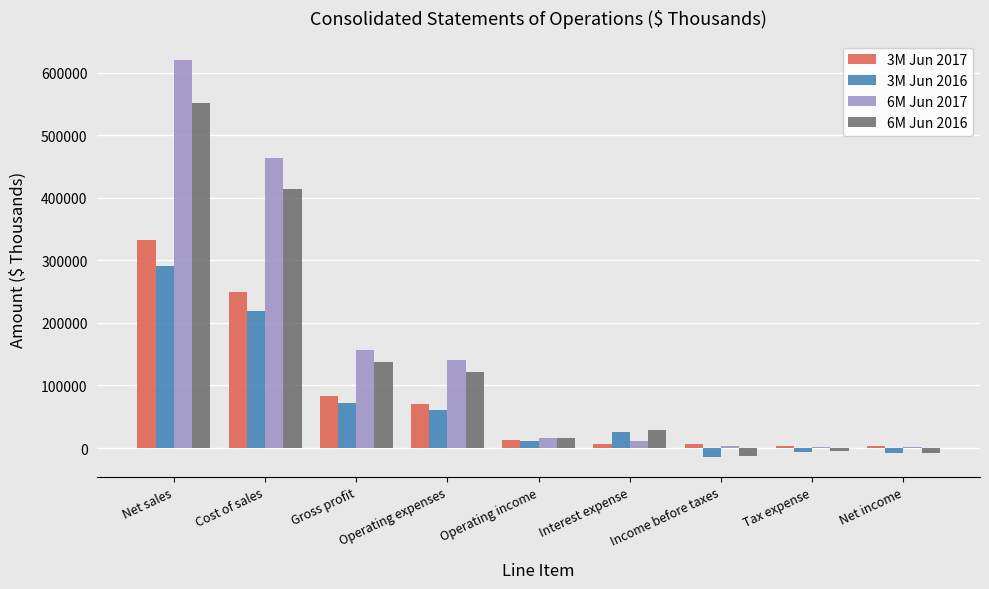

Between Cost of sales and Gross profit, which series saw the biggest shift?

6M Jun 2017